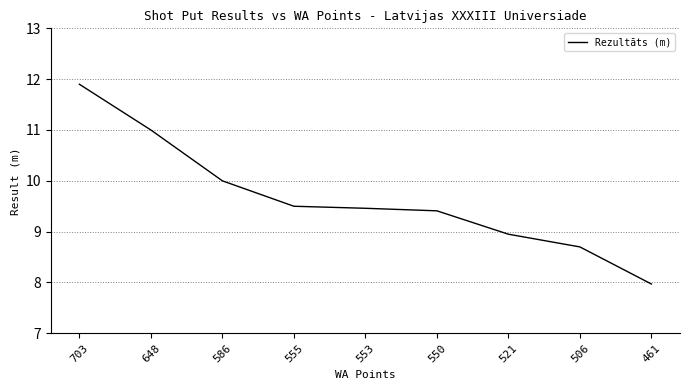

At which label does the data first exceed 9?

703